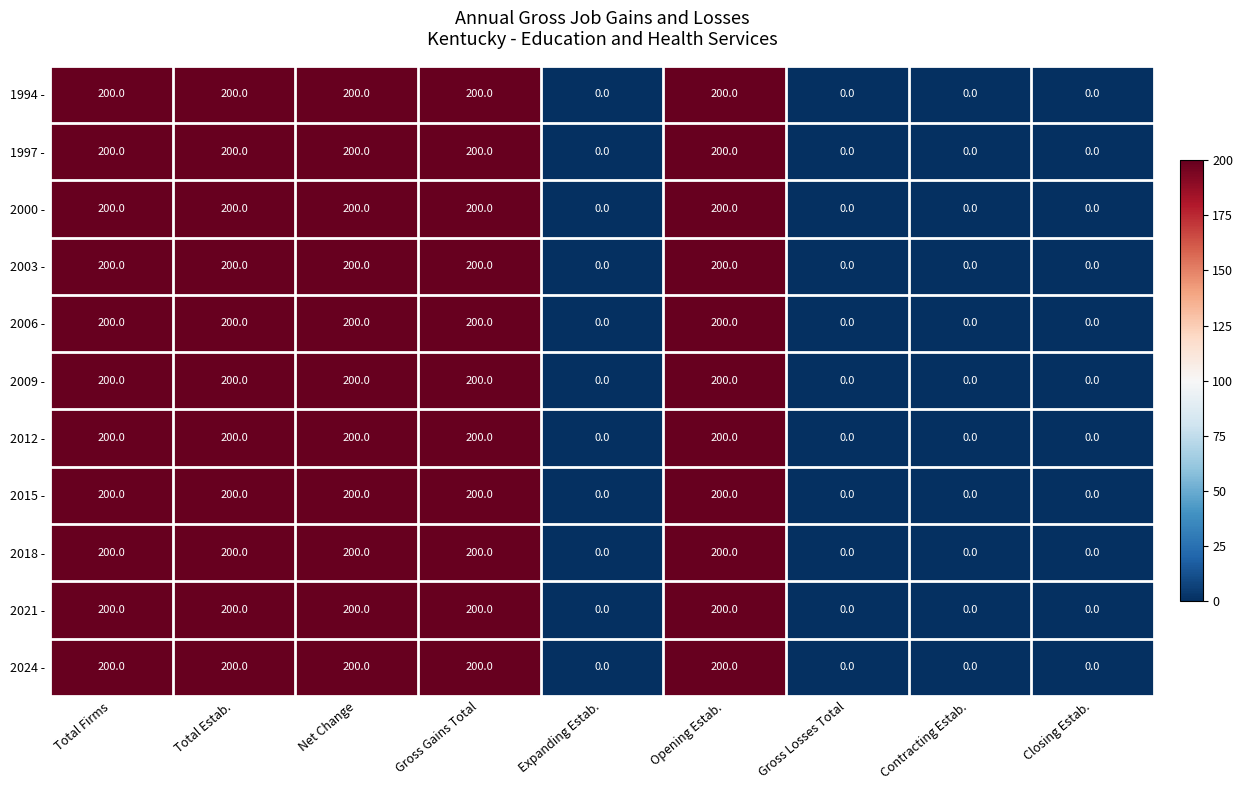

True or false: 2003 - has a value of 69 at Contracting Estab..

False